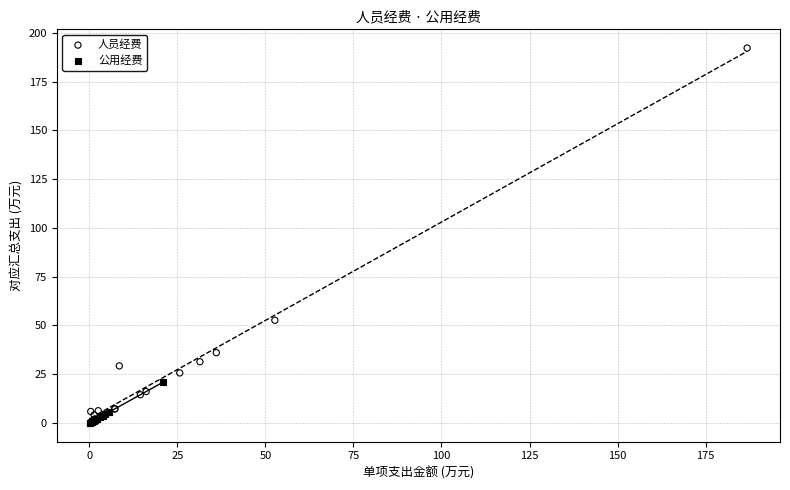

Which series has the largest Y range (max minus min)?

人员经费